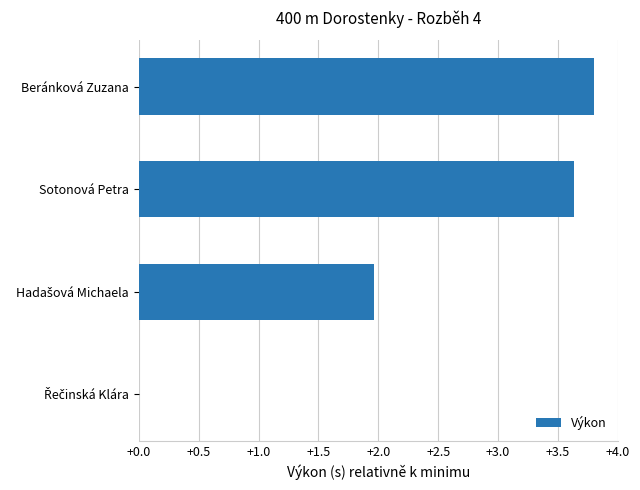

What is the greatest value displayed?

3.8